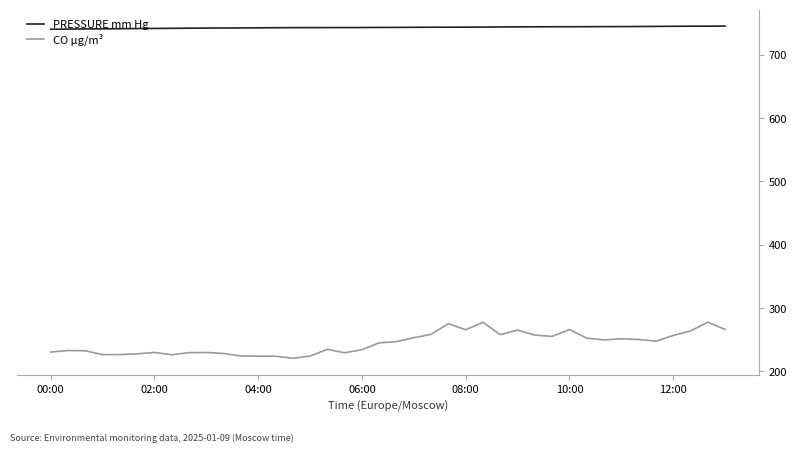

True or false: PRESSURE mm Hg and CO µg/m³ cross at least once.

False